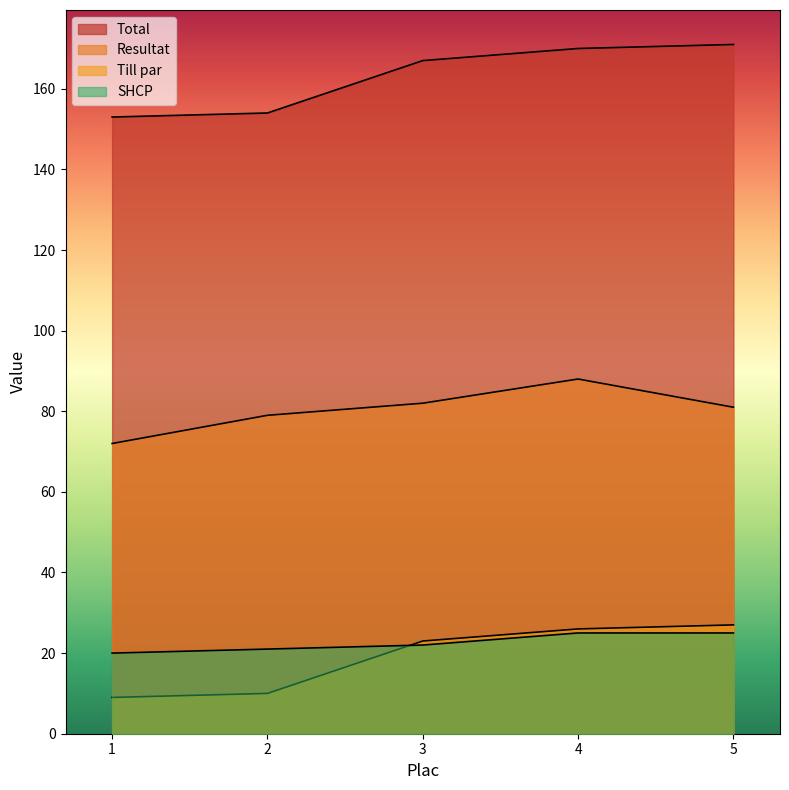

How many distinct data groups are displayed?

4